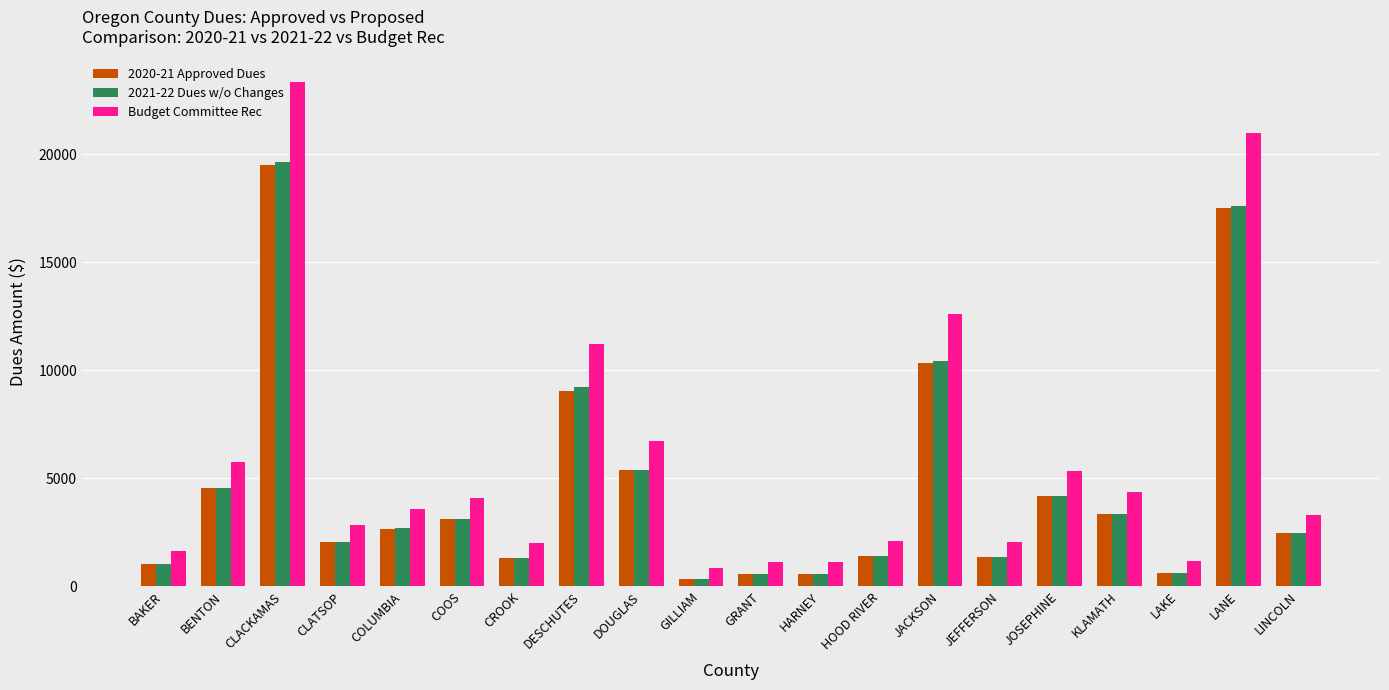

What is the total value across all series at HOOD RIVER?

4934.9